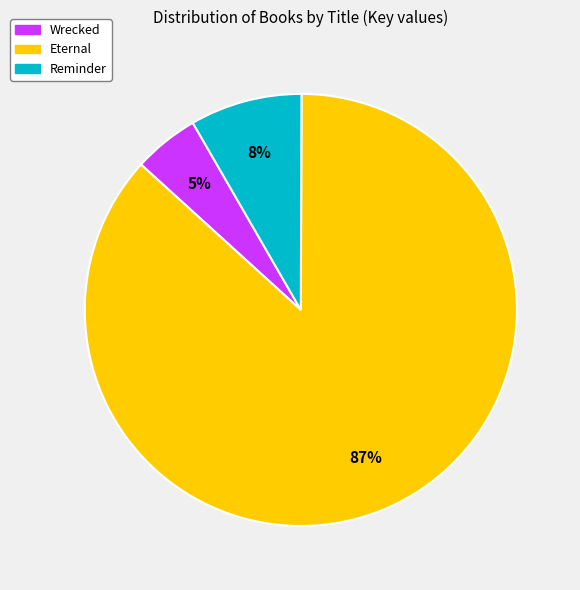

To the nearest percent, what is the average slice percentage?

33%